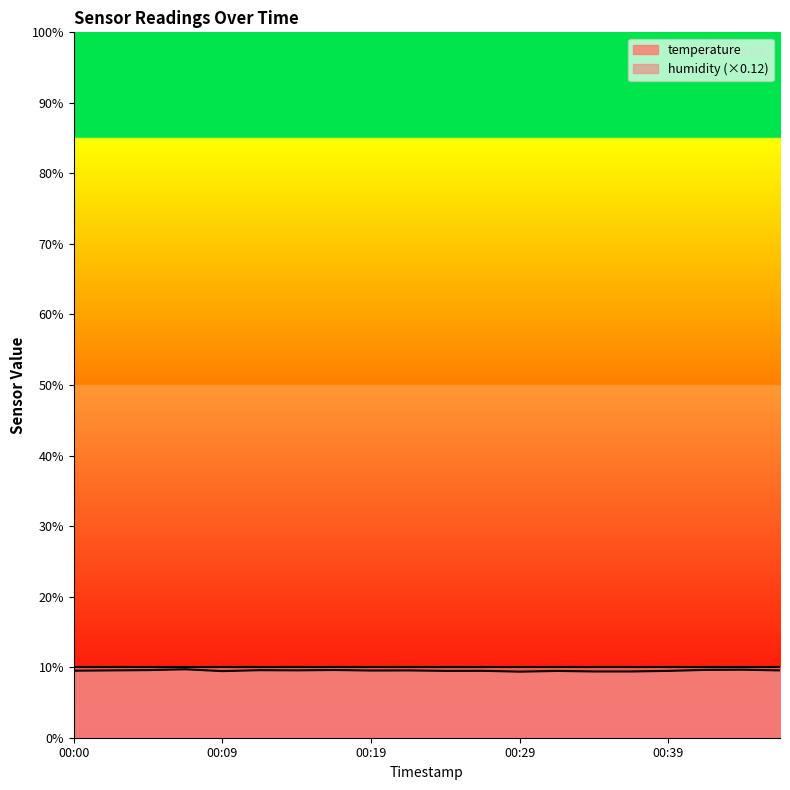

Does the chart display data point markers on the line(s)?

No